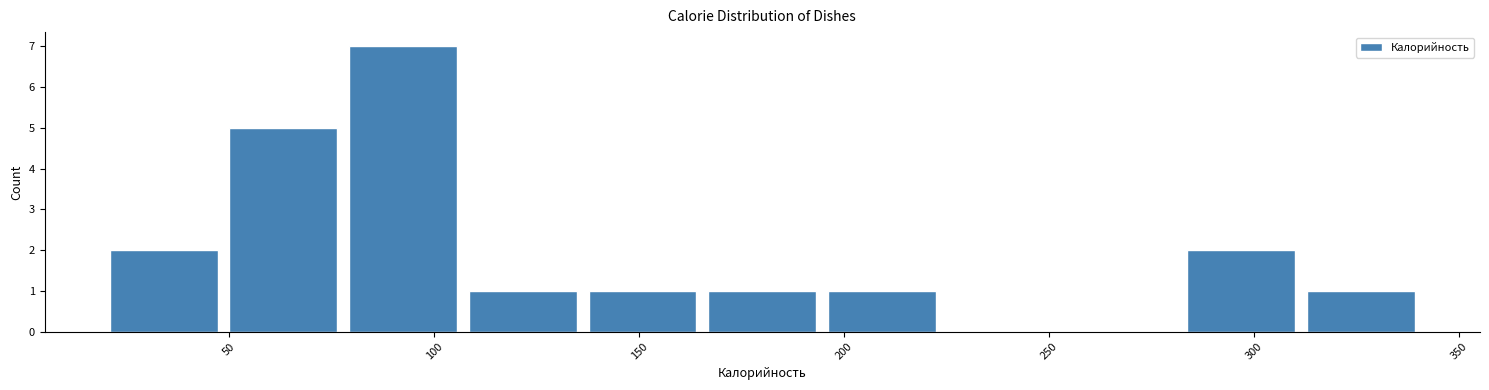

Reading left to right, list every bar in this chart as the range it spans on the x-axis followed by its height. Neither the bar edges nor the heights are printed on the chart, so give them approximately, as read against the axes.

20 to 50: 2
50 to 80: 5
80 to 105: 7
105 to 135: 1
135 to 165: 1
165 to 195: 1
195 to 225: 1
225 to 255: 0
255 to 280: 0
280 to 310: 2
310 to 340: 1